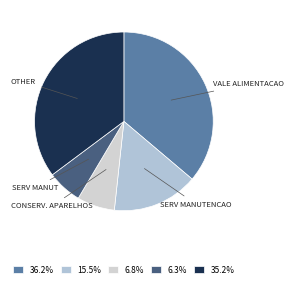

How many slices are in this pie chart?

5